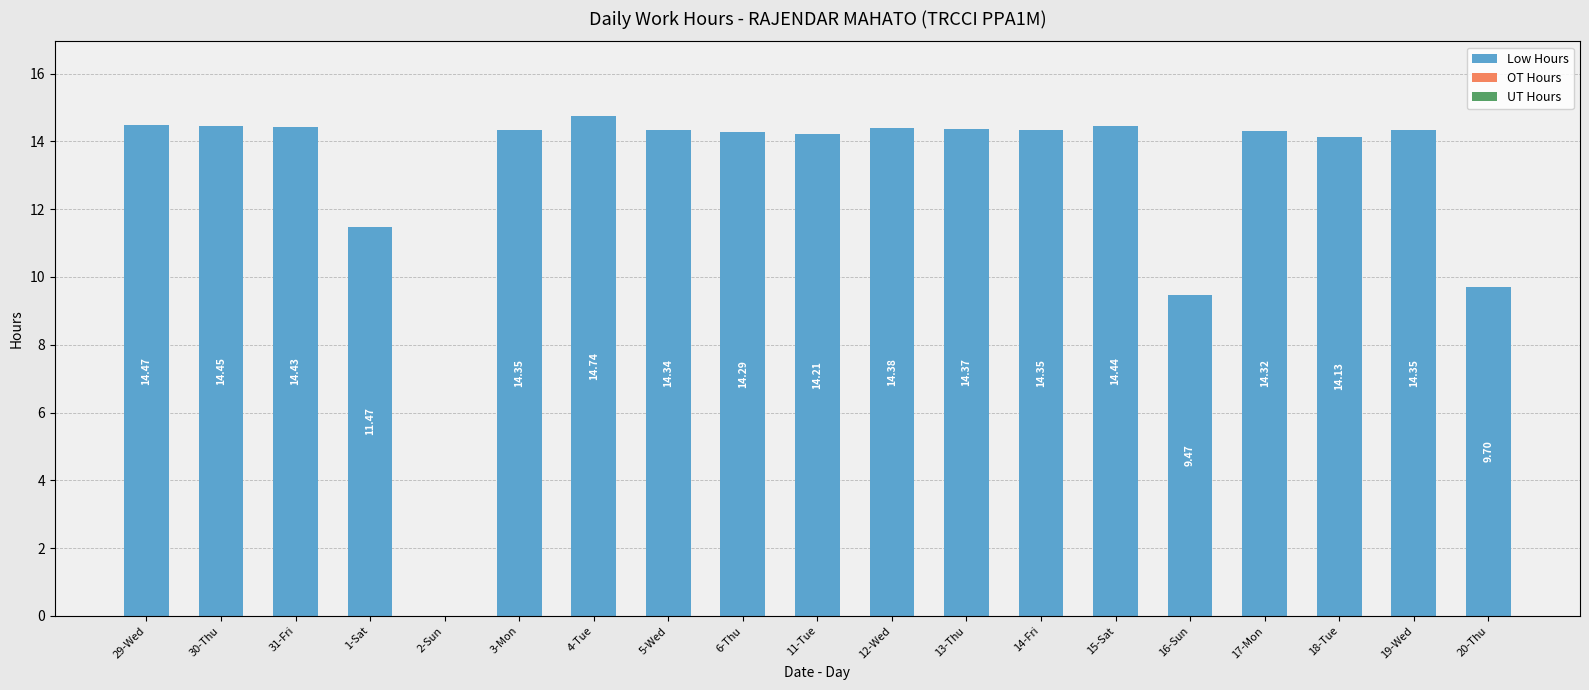

What is the sum of all values?

246.3